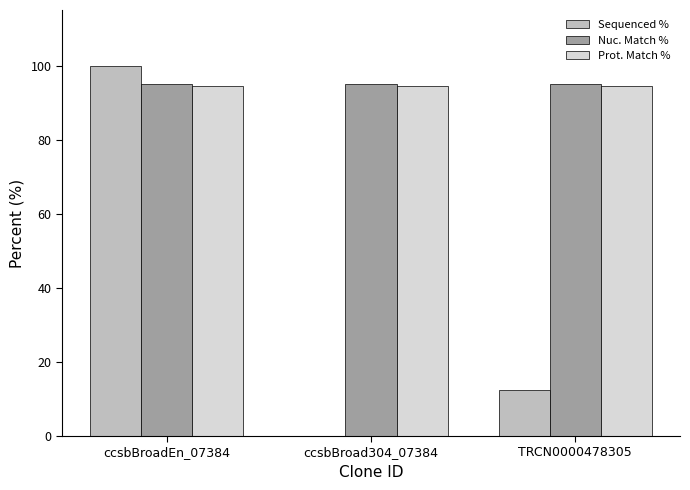

The value of Sequenced % at ccsbBroad304_07384 is 0.0. True or false?

True